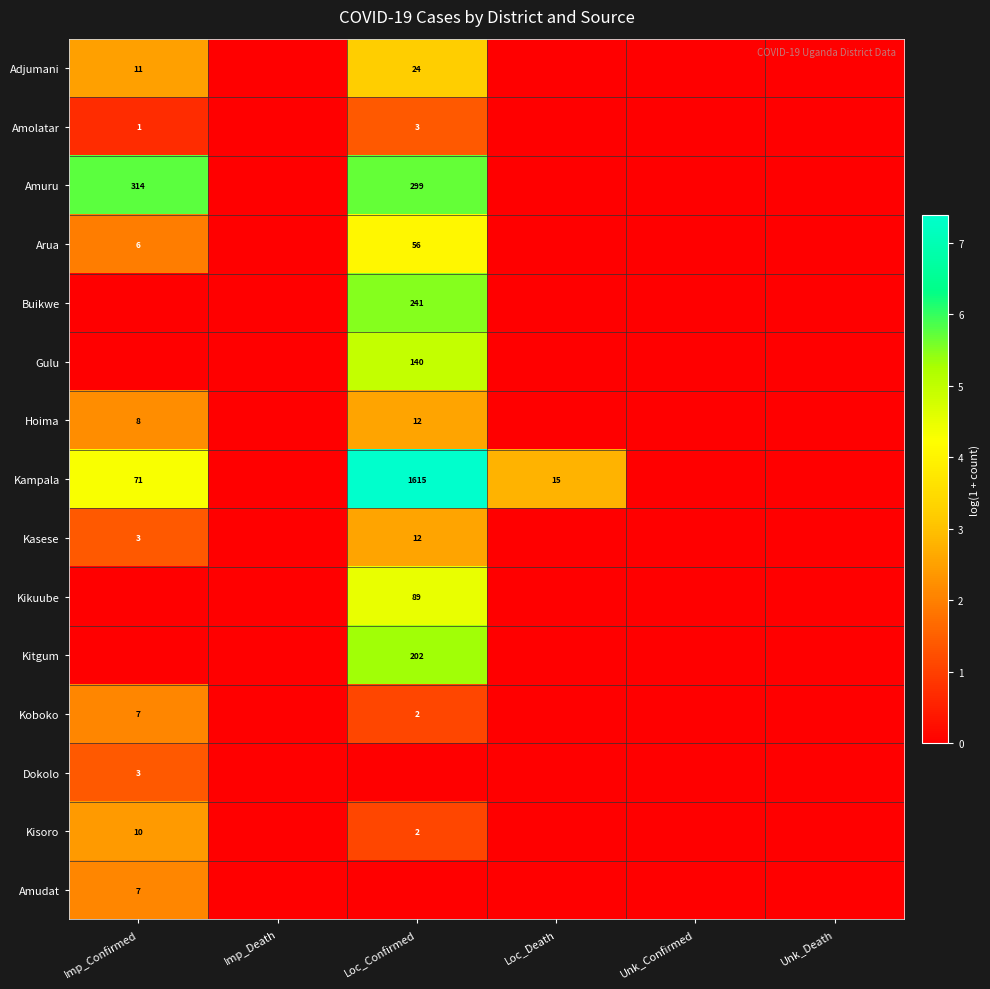

The Hoima series shows 11 at Imp_Confirmed. True or false?

False